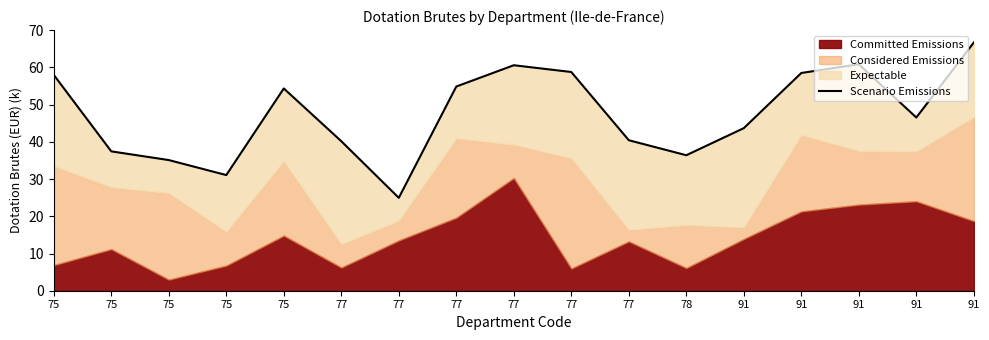

Does the chart have visible grid lines?

No